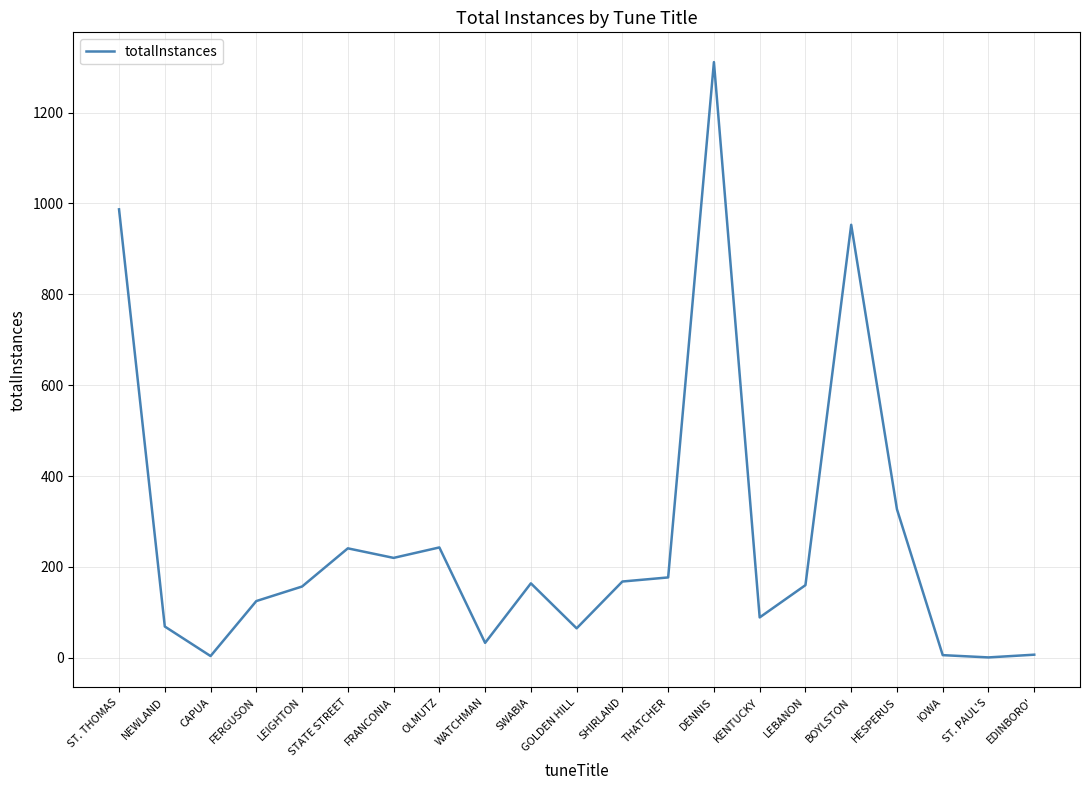

Is it true that the value at LEIGHTON is 95?

False